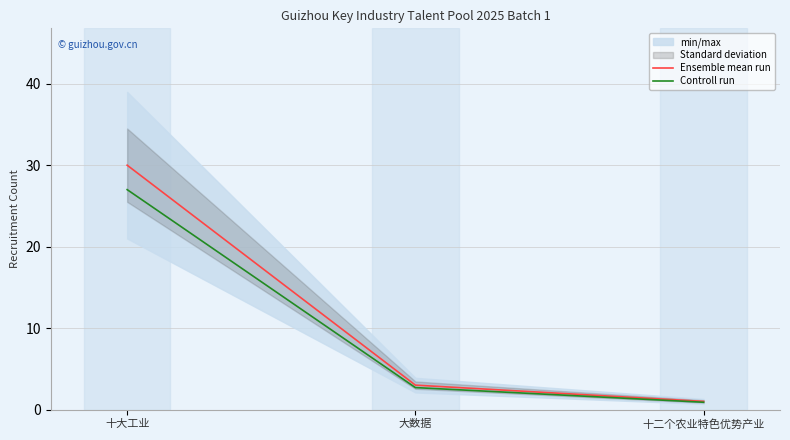

Which has a higher value, 十二个农业特色优势产业 or 大数据?

大数据